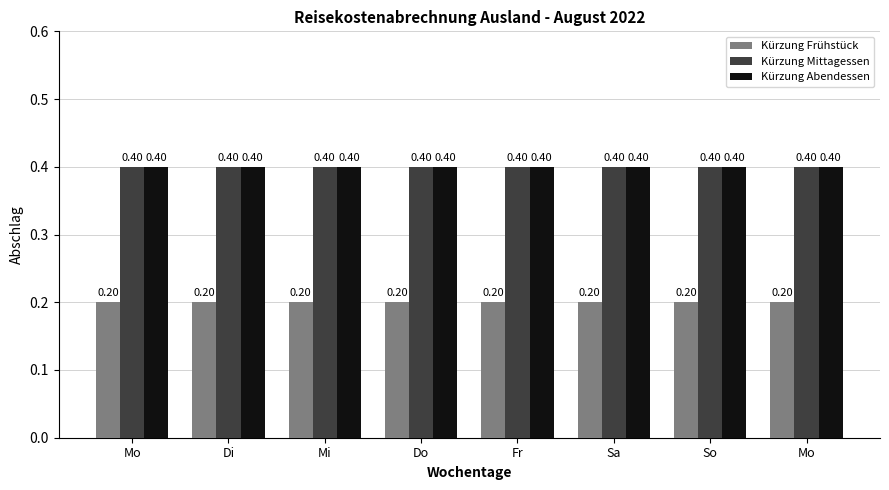

Does the chart contain stacked bars?

No